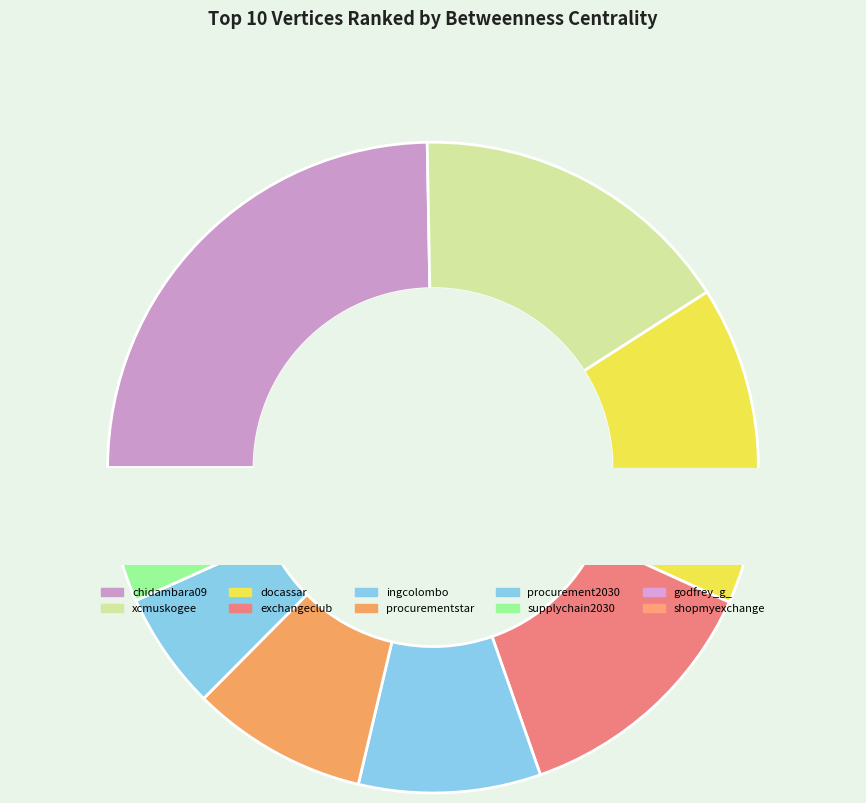

What is the ratio of the value at docassar to the value at shopmyexchange?

24.4